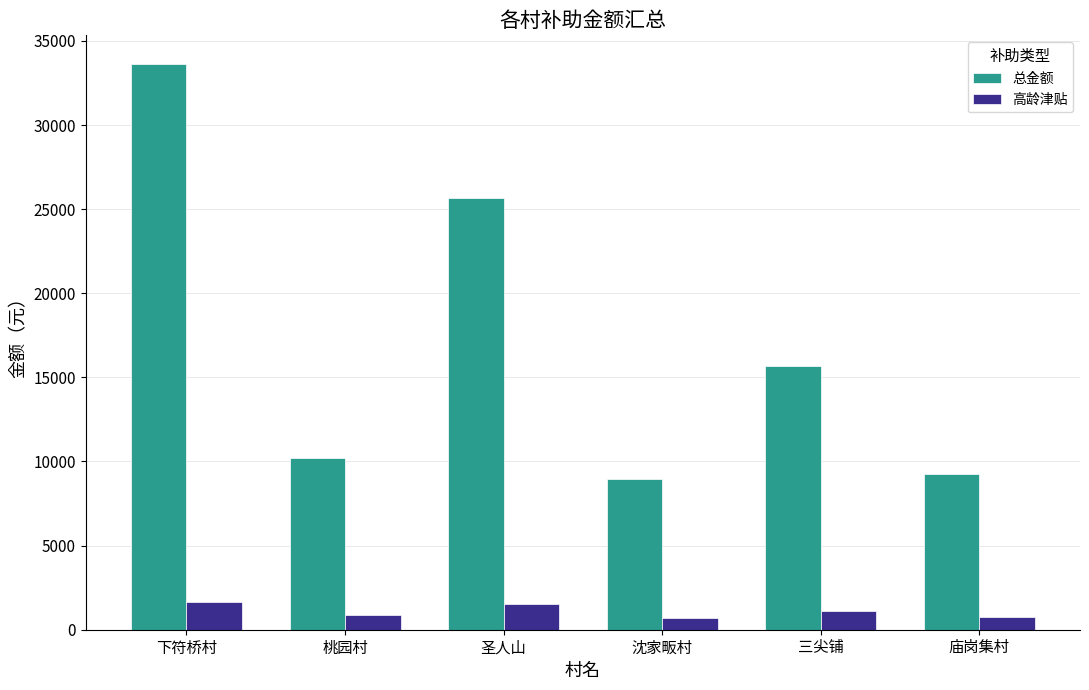

Between 桃园村 and 三尖铺, which series saw the biggest shift?

总金额